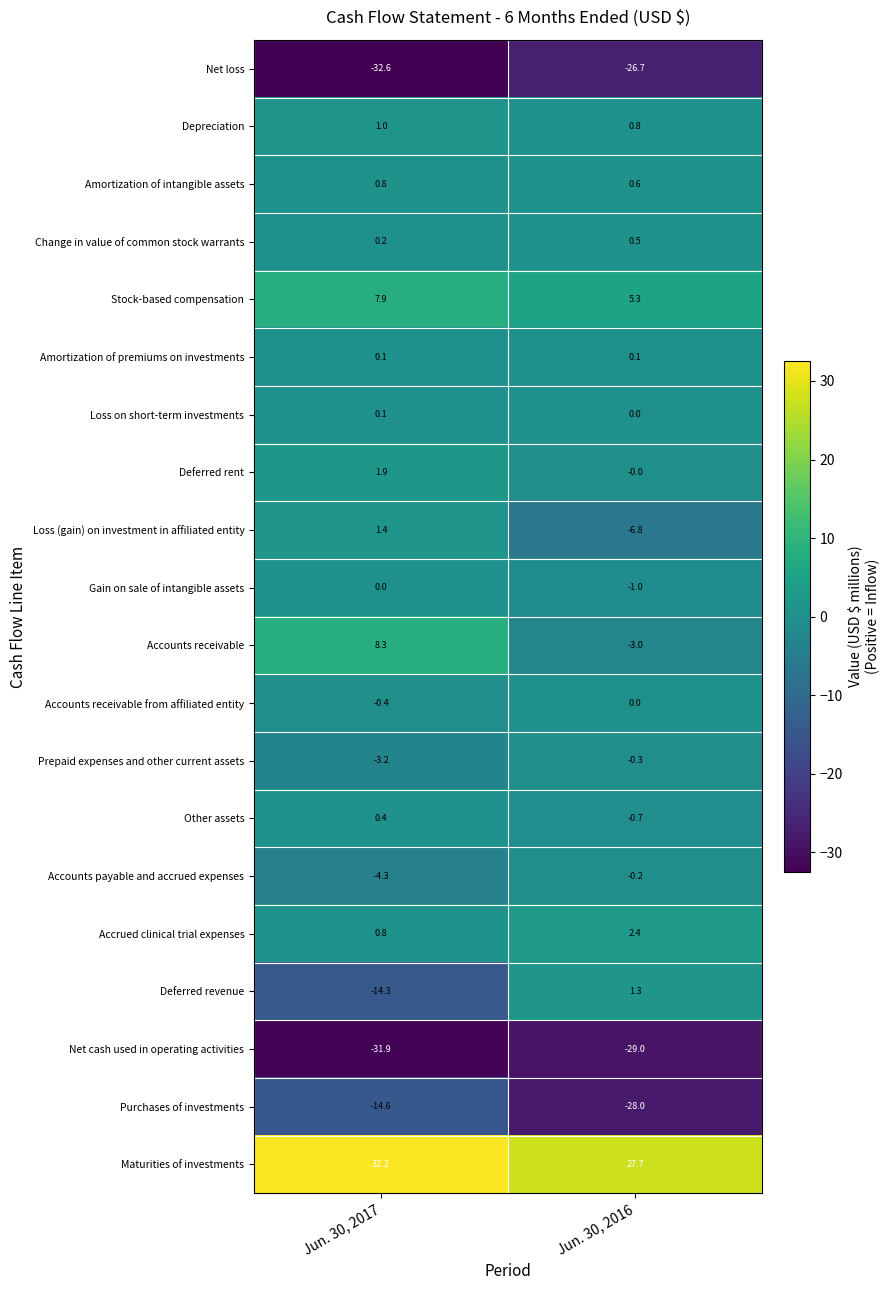

At which category is the sum across all series the highest?

Jun. 30, 2017